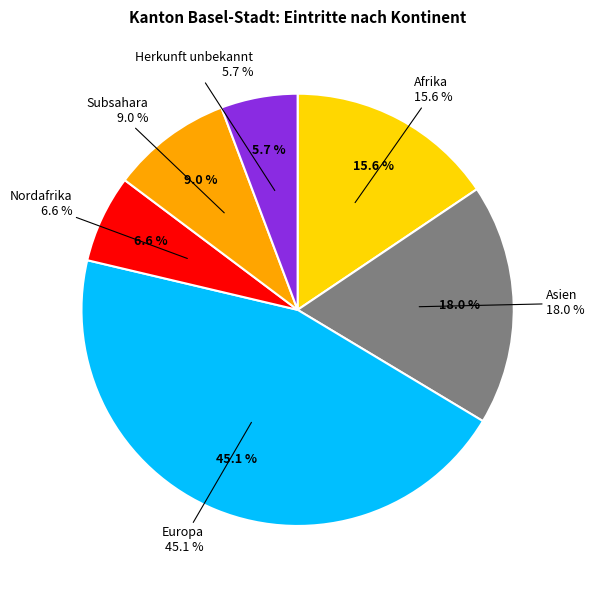

Which slice is the largest?

Europa